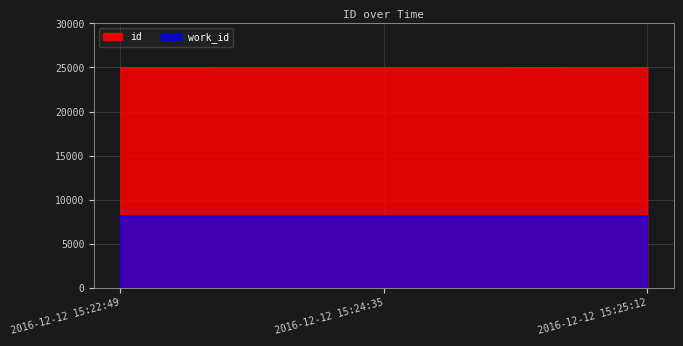

What is the average value?

24985